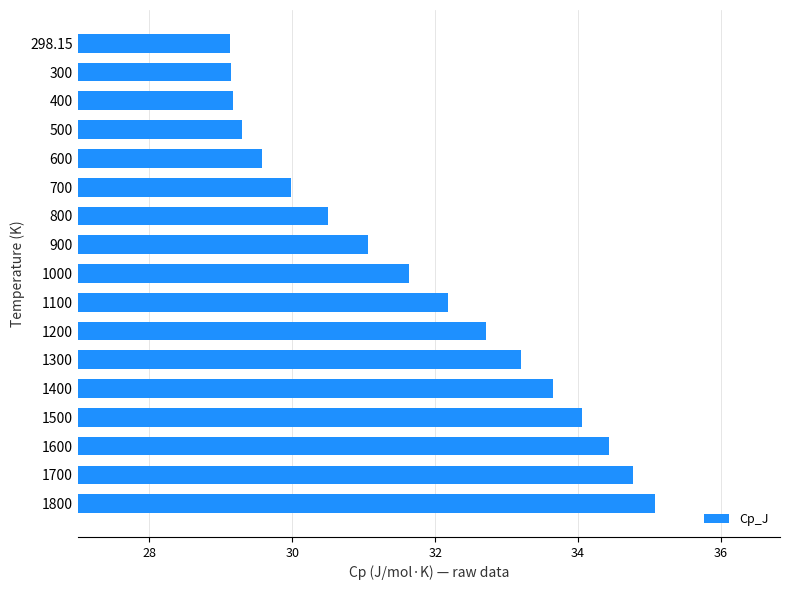

What is the sum of the values at 900 and 600?

60.6